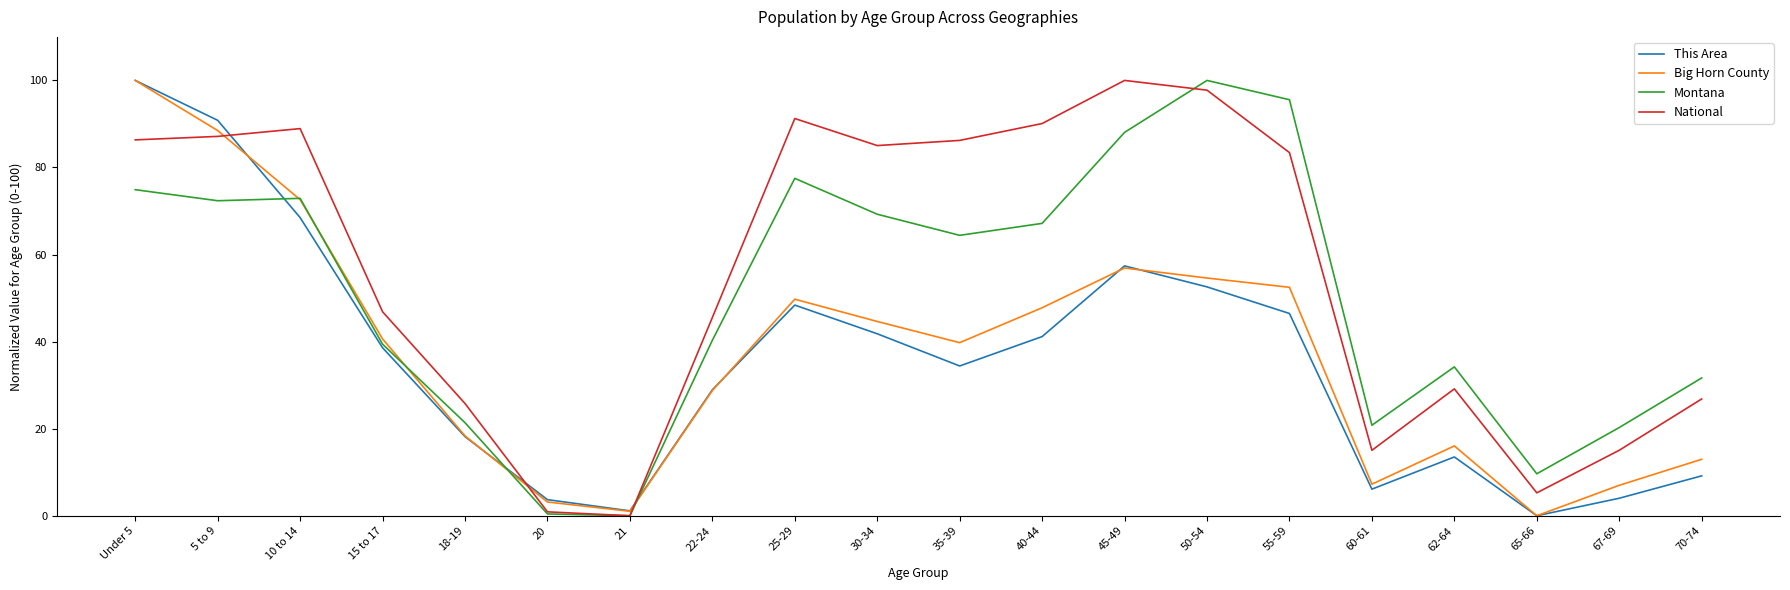

At which label does National reach its minimum?

21